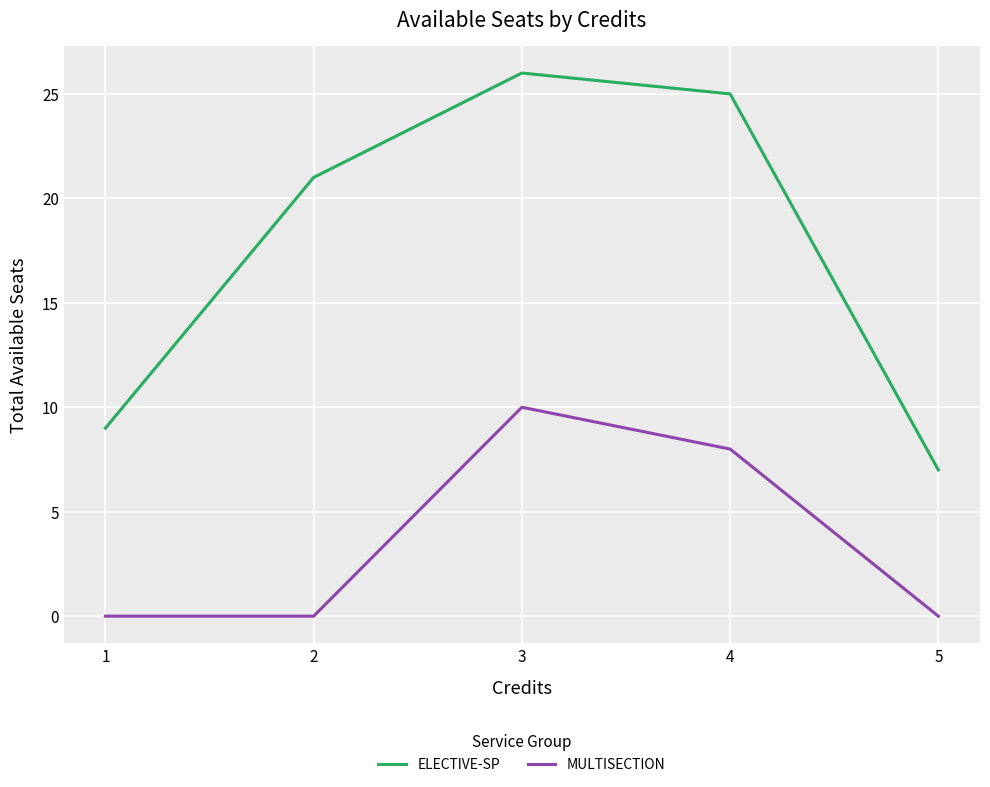

What is the maximum value shown in the chart?

26